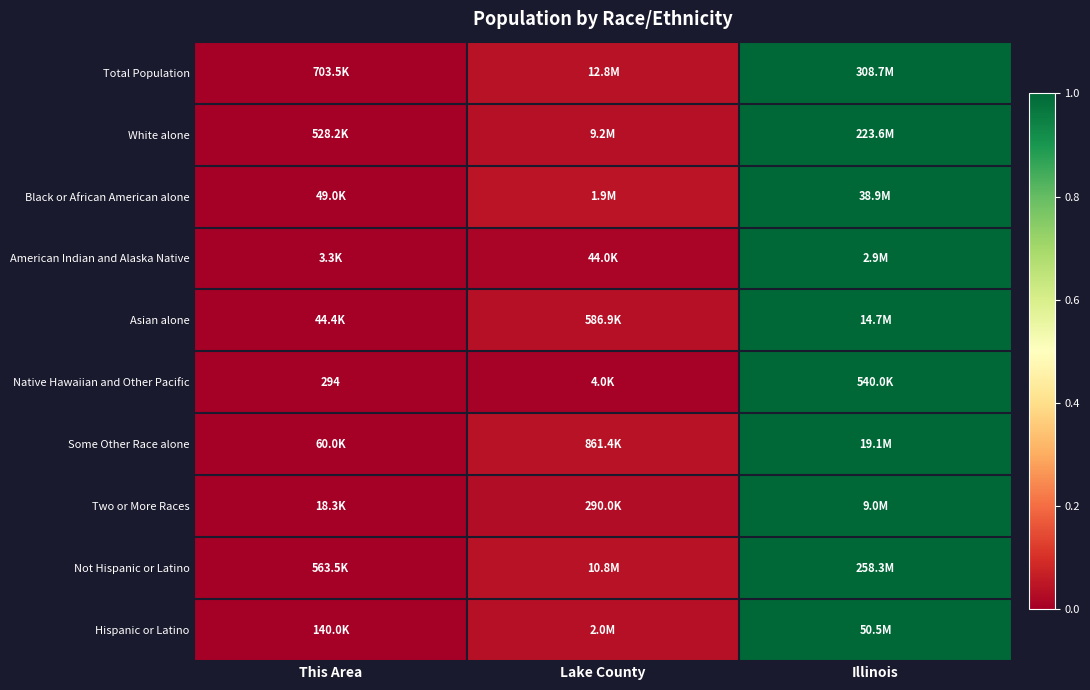

At how many categories does at least one series exceed 0?

2